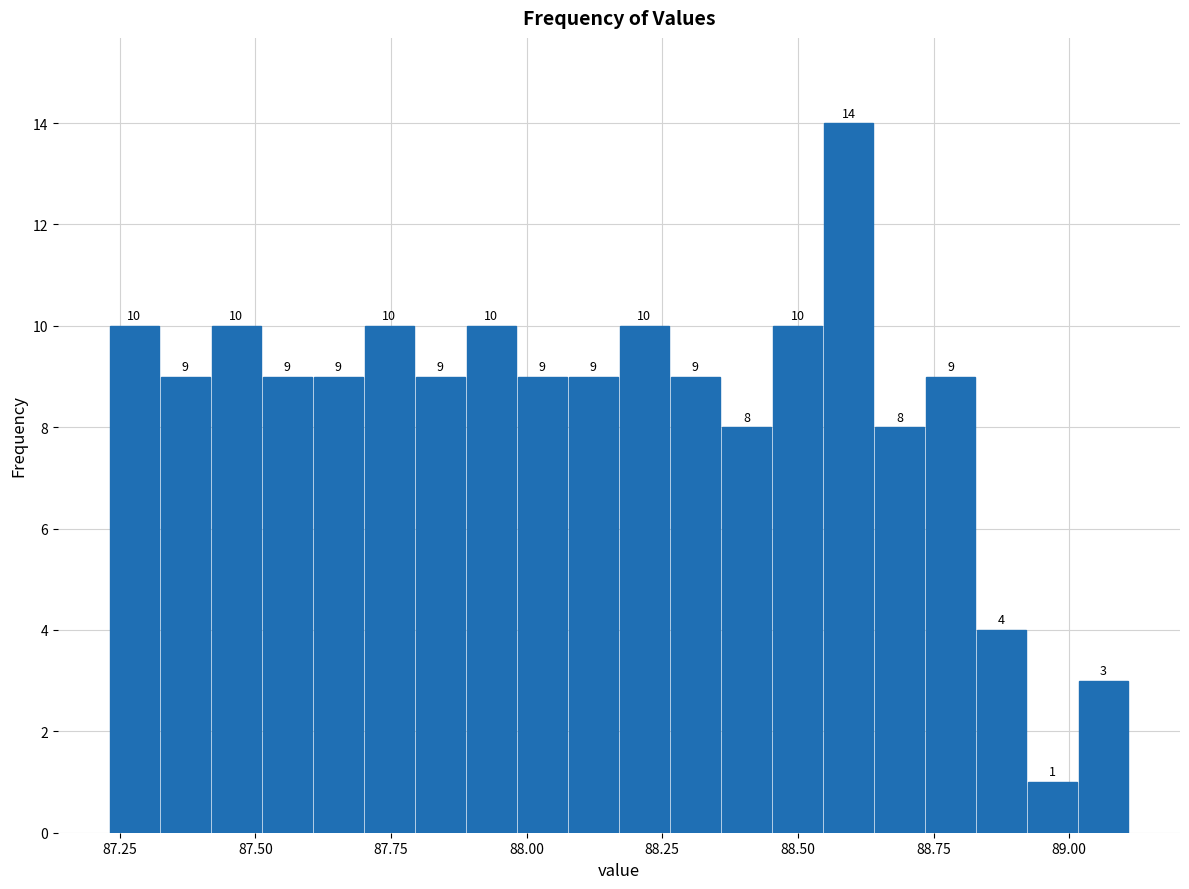

Around what value on the x-axis is the tallest bar? Give the approximate position of its centre, as read against the axis.

88.60